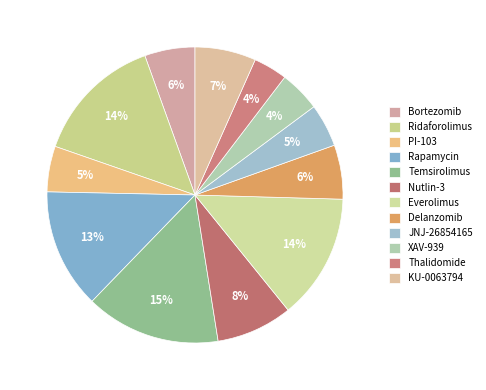

To the nearest percent, what percentage of the pie is Nutlin-3?

8%